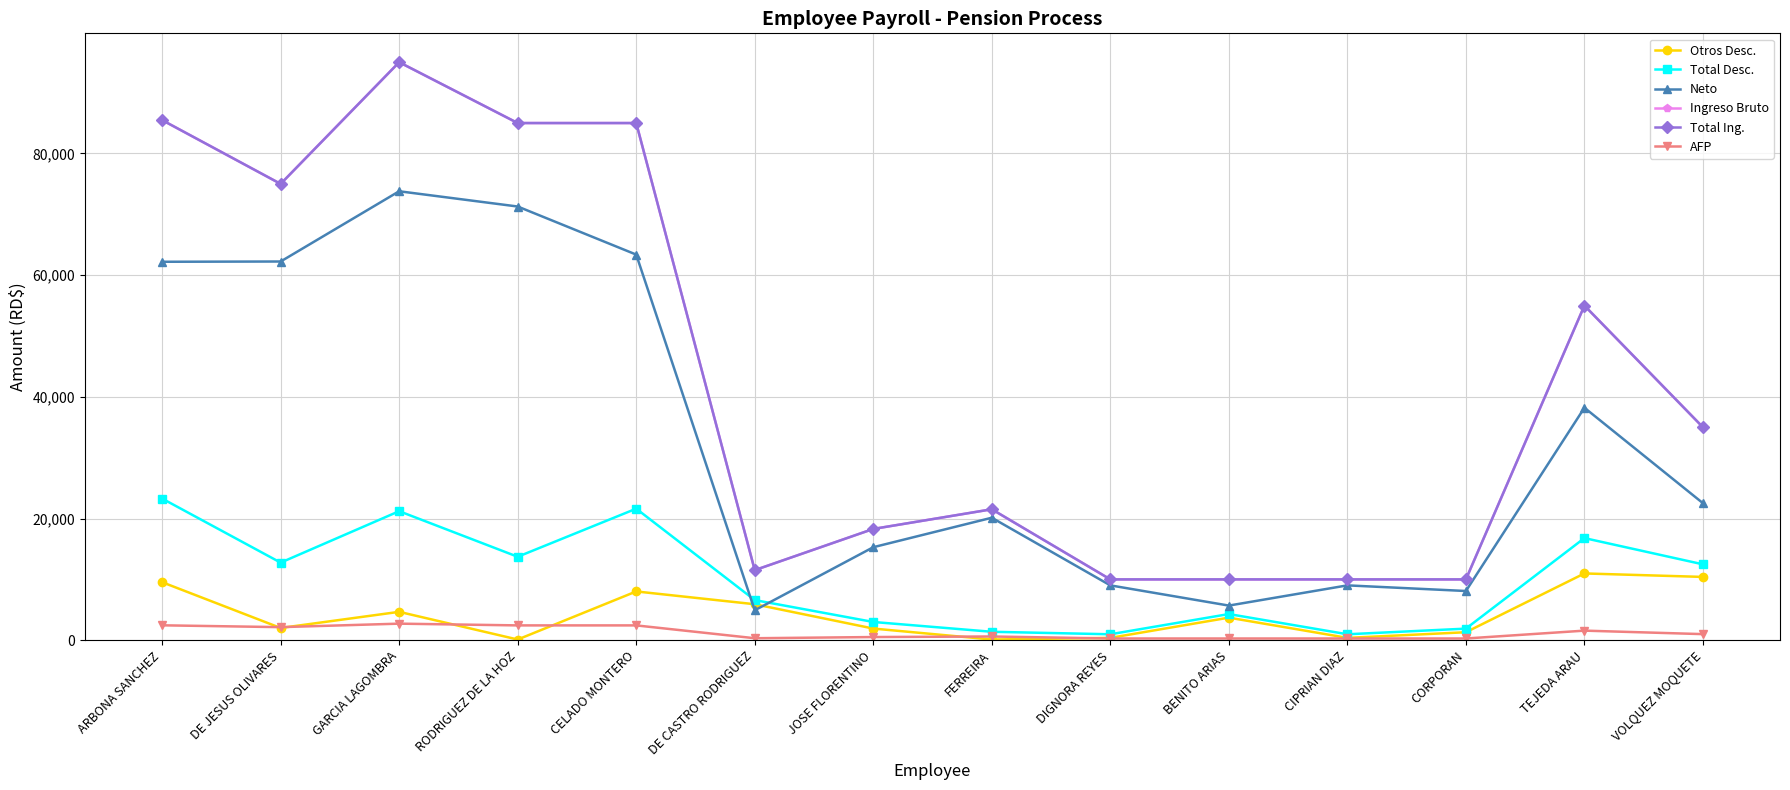

What is the sum of all Otros Desc. values?

59515.3